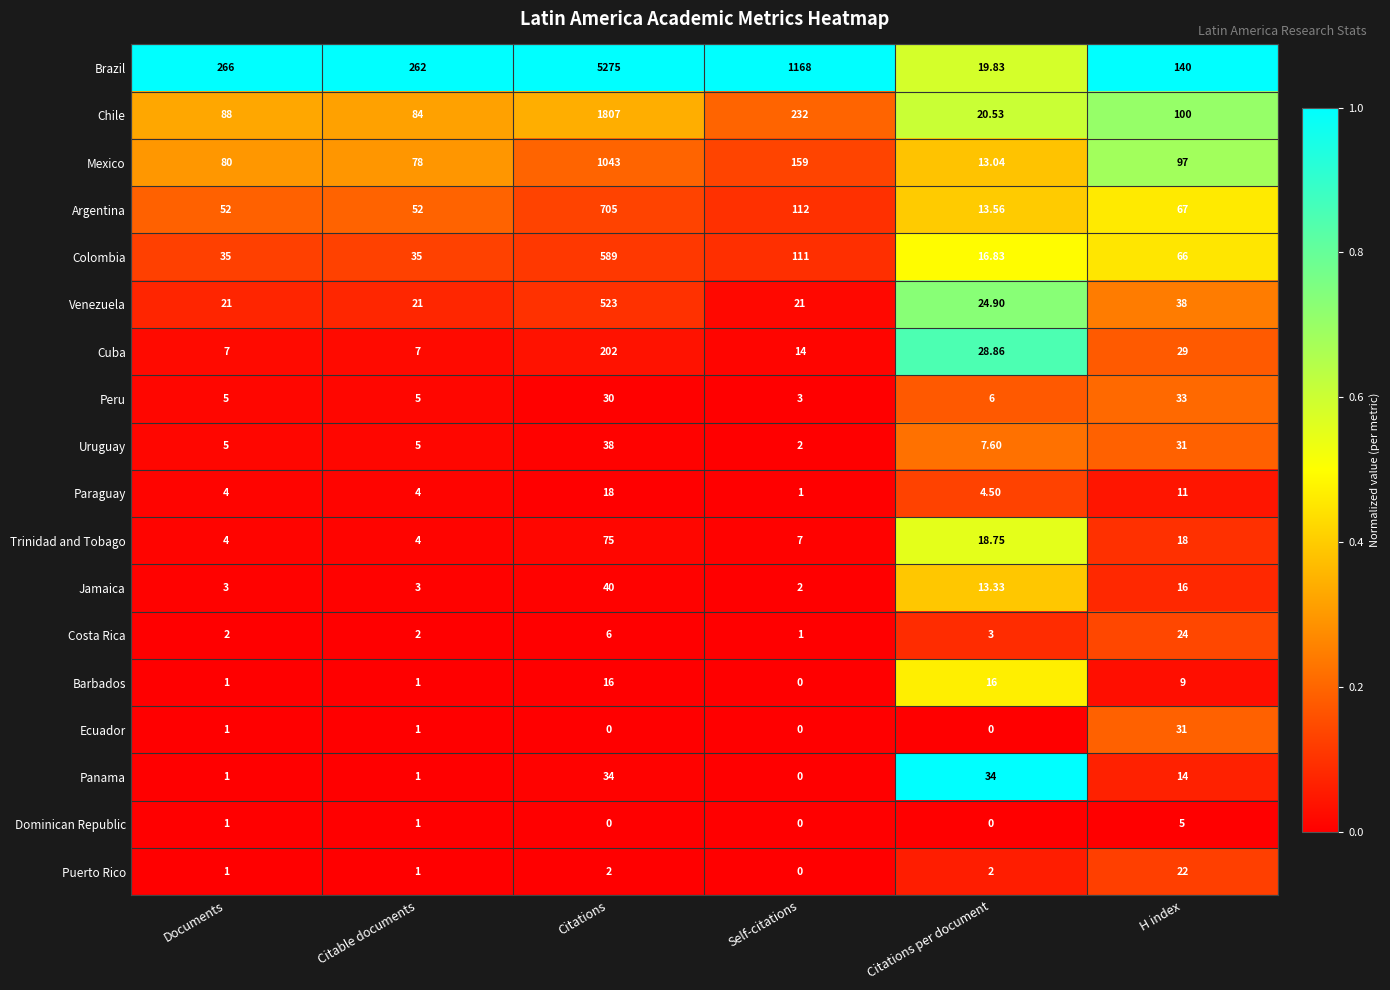

Which series has the largest total across all categories?

Brazil